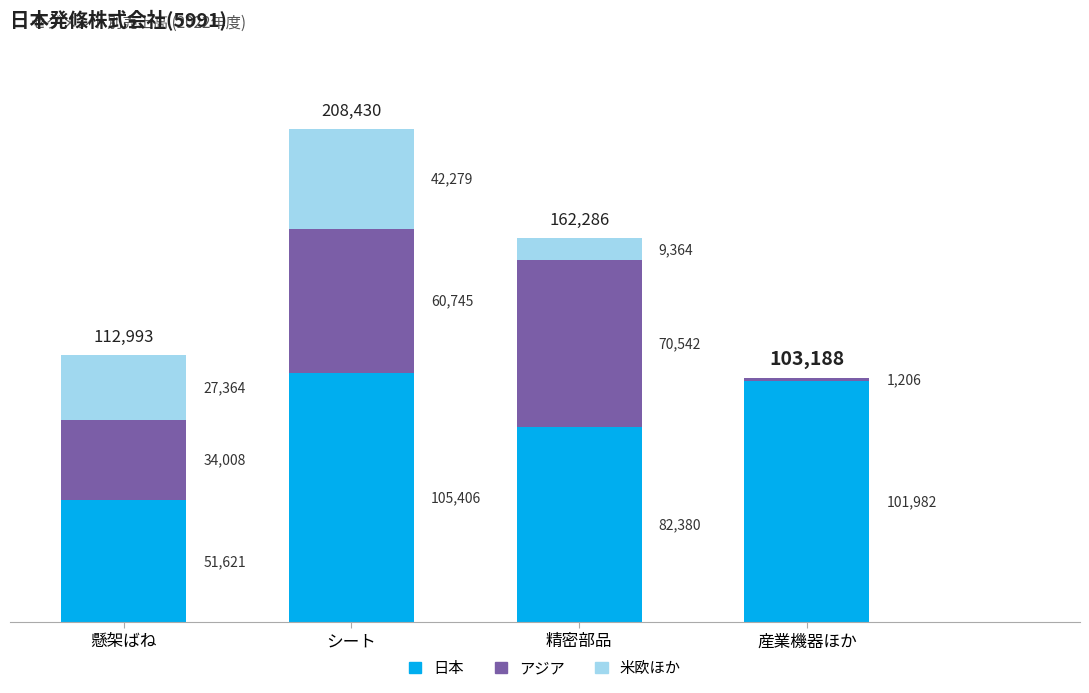

The value of 日本 at 精密部品 is 130509. True or false?

False